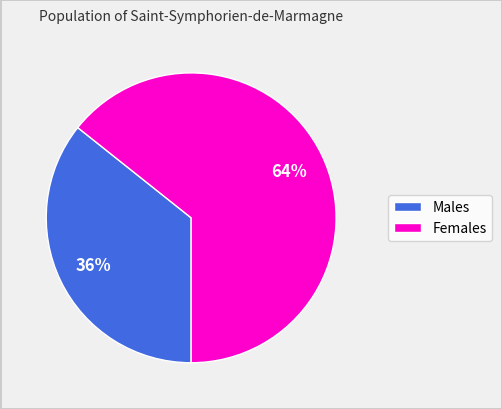

To the nearest percent, what is the average slice percentage?

50%